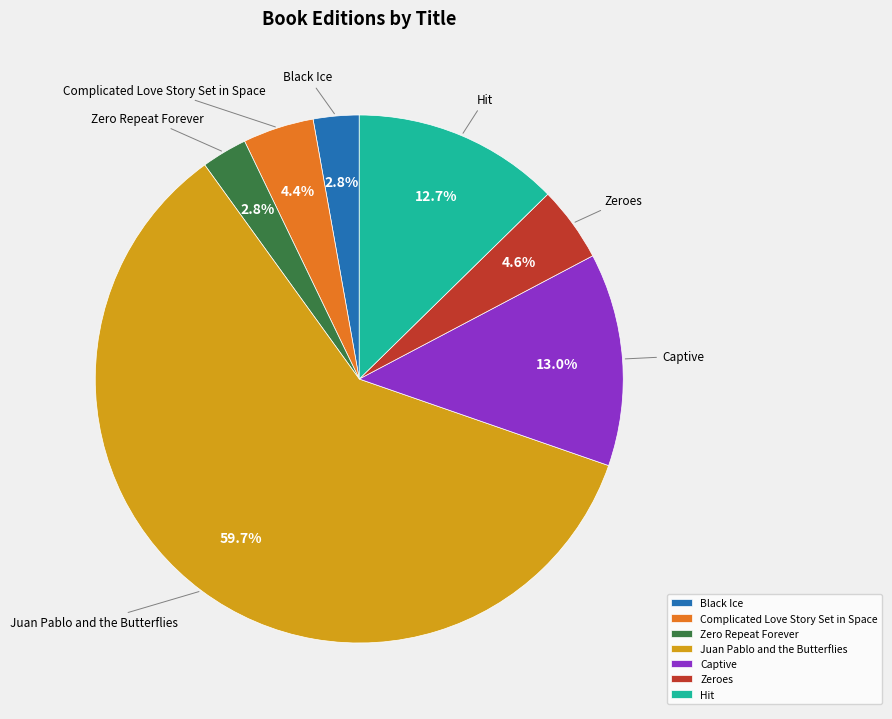

To the nearest percent, what is the difference between the largest and smallest slice percentages?

57%